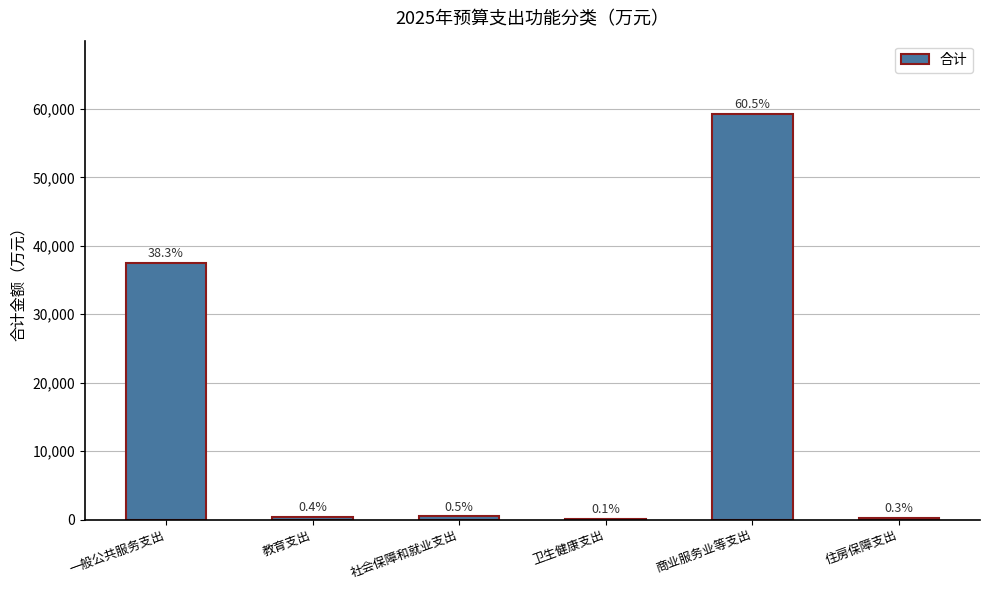

Are the bars horizontal?

No